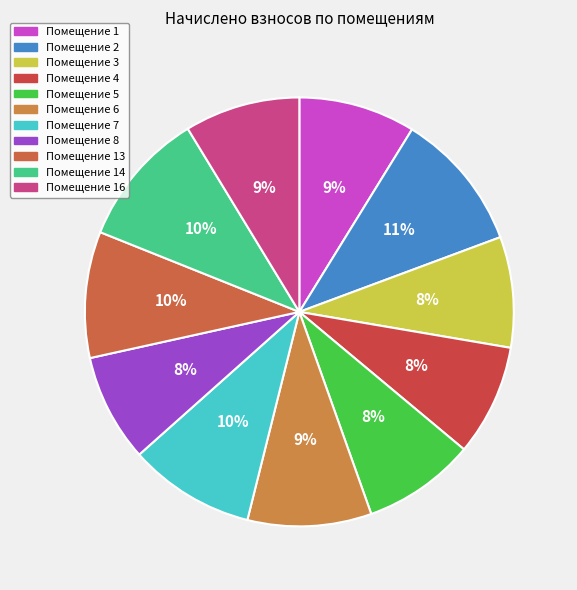

Count the number of slices in the pie.

11